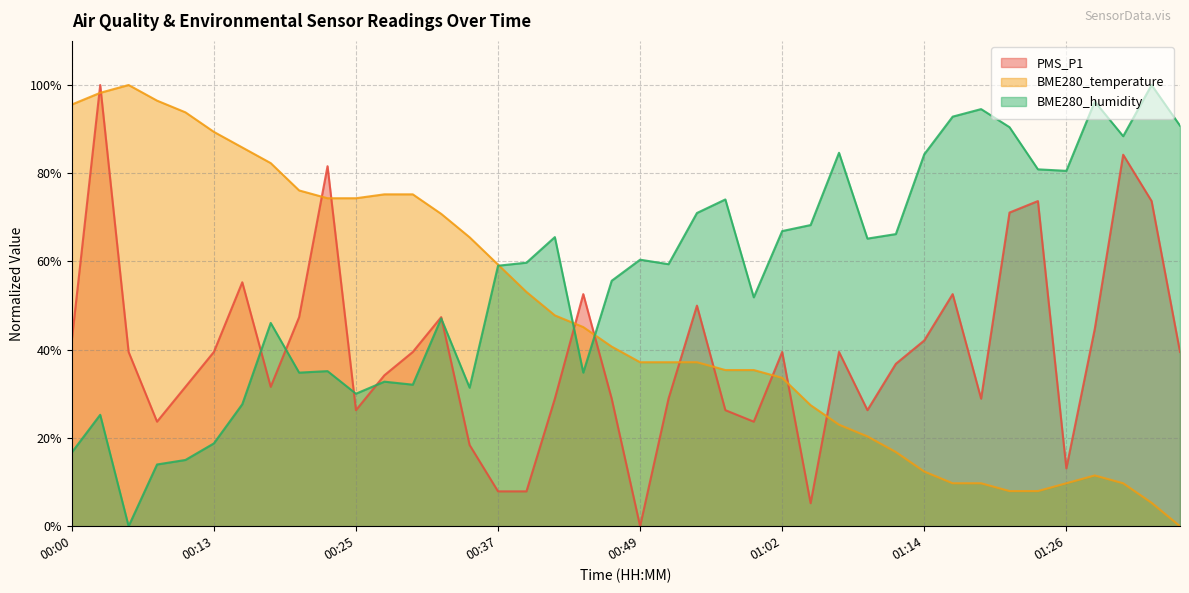

How many lines are shown in the chart?

3